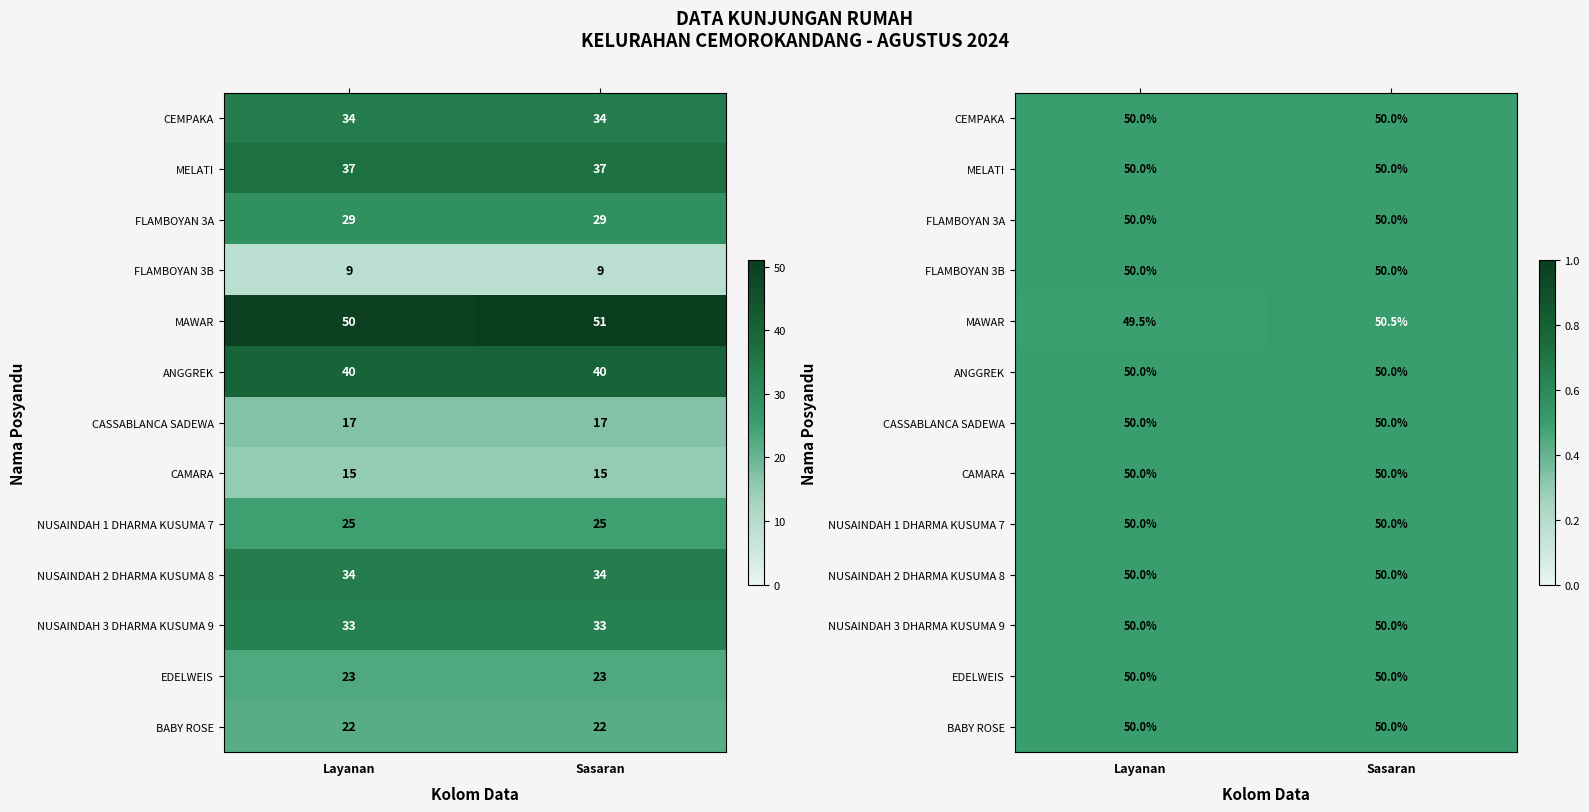

Is the value of BABY ROSE at Sasaran greater than the value of MAWAR at Sasaran?

No